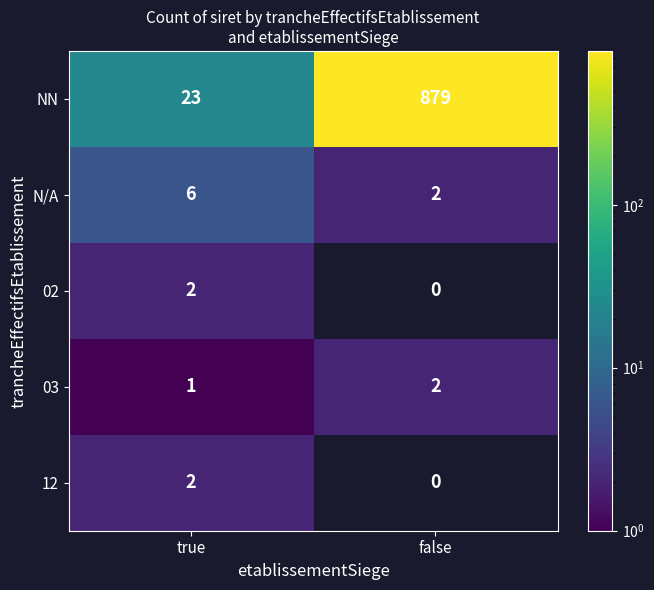

What is the difference between the maximum and minimum values in the N/A series?

4